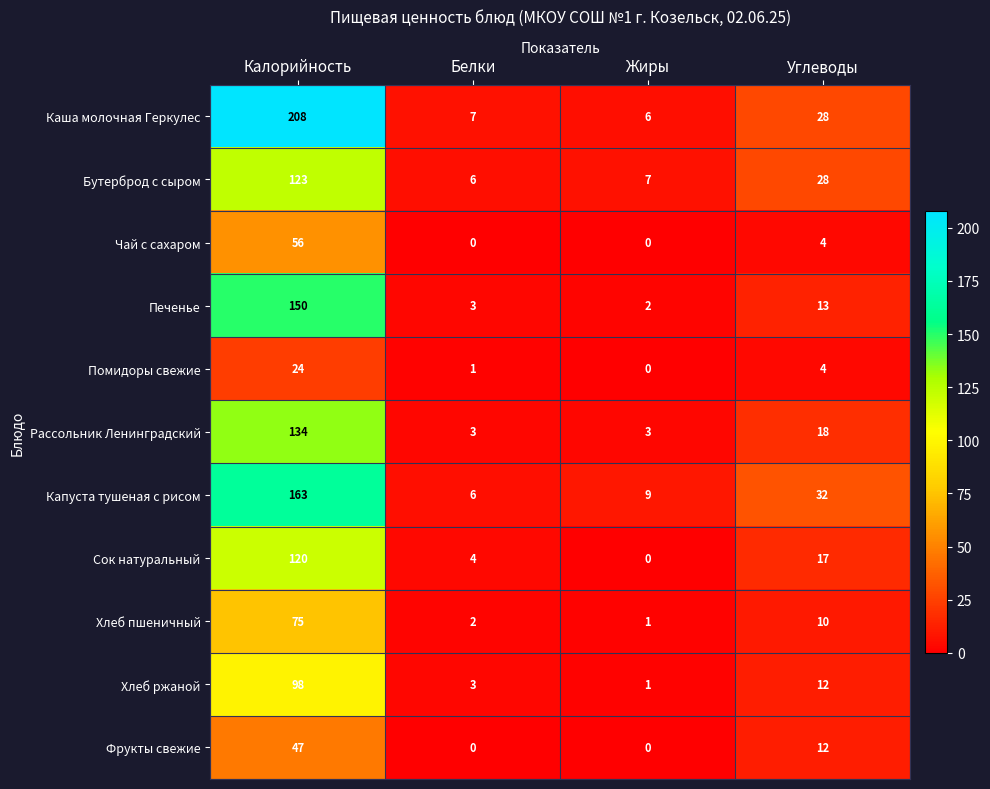

Which series has the largest total across all categories?

Каша молочная Геркулес